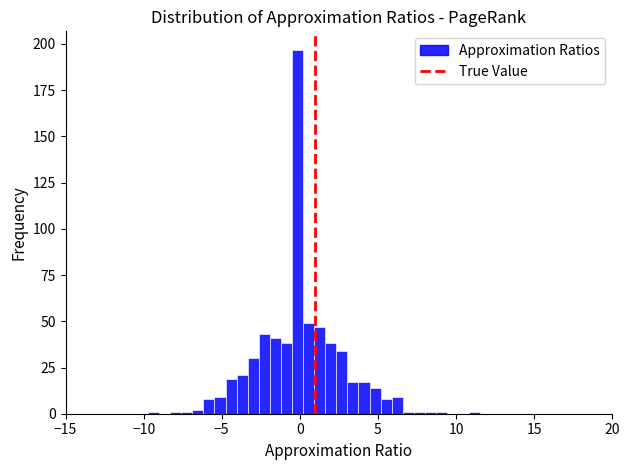

Around what value on the x-axis is the tallest bar? Give the approximate position of its centre, as read against the axis.

0.0